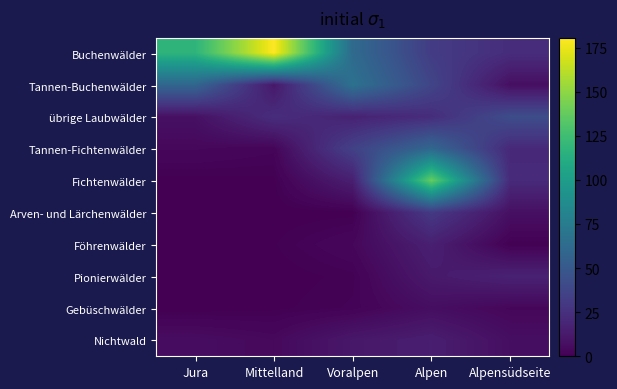

Which series has the largest total across all categories?

Buchenwälder